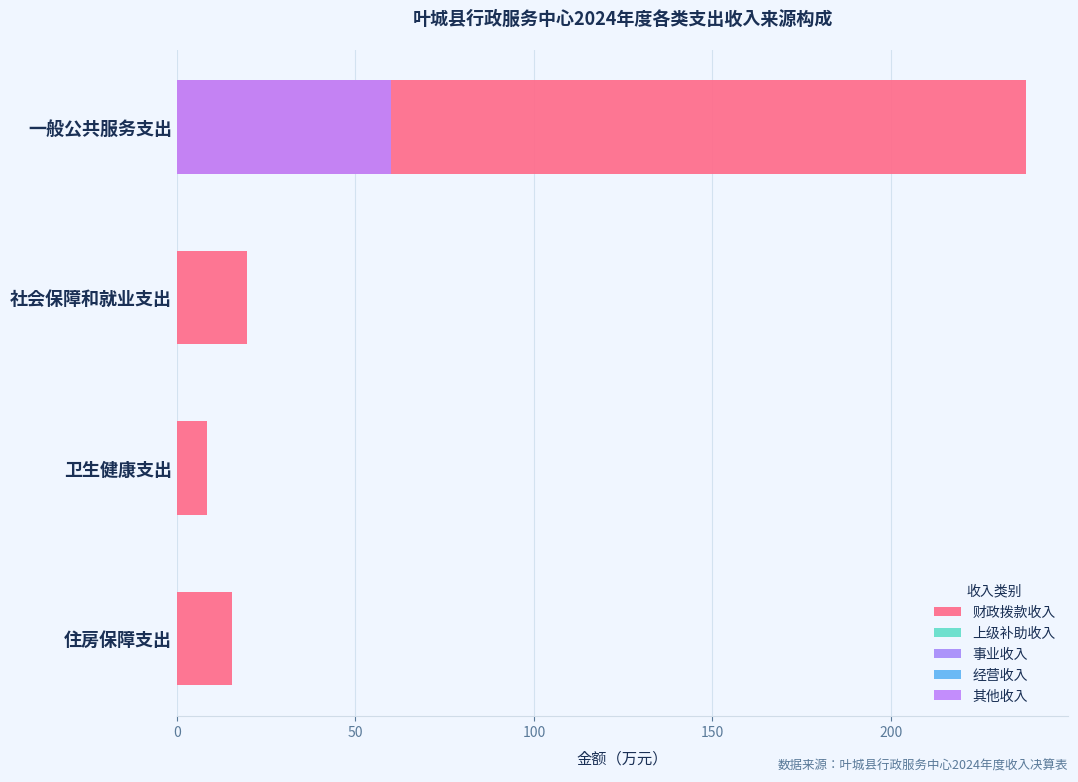

How many values in 其他收入 are above zero?

1